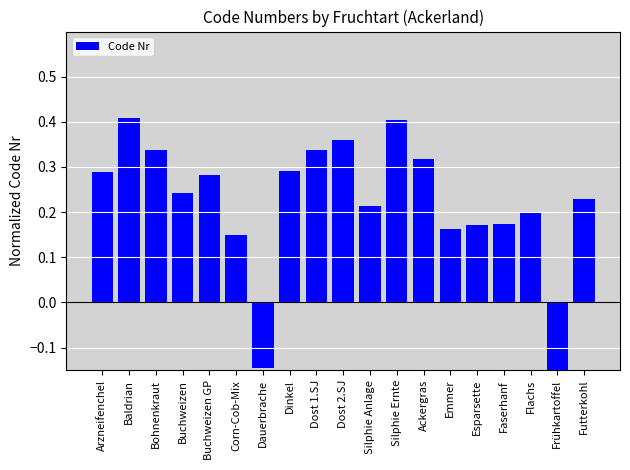

Where does the data first go above 0?

Arzneifenchel